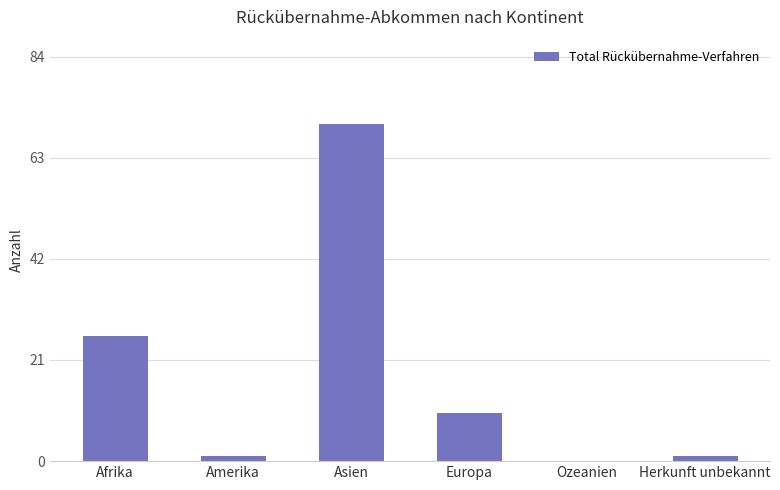

Which has a higher value, Asien or Herkunft unbekannt?

Asien